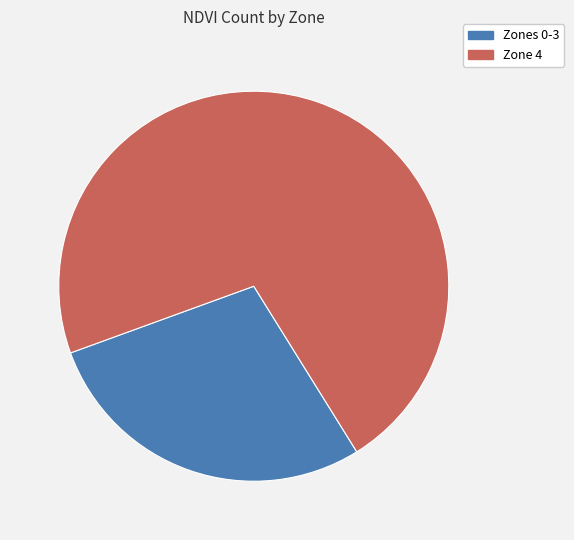

Is there any slice that represents more than half of the pie?

Yes